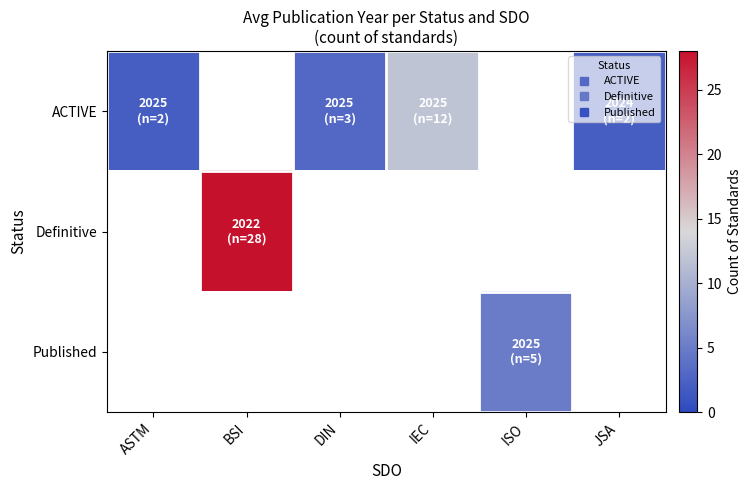

True or false: ACTIVE has a value of 0.8 at DIN.

False